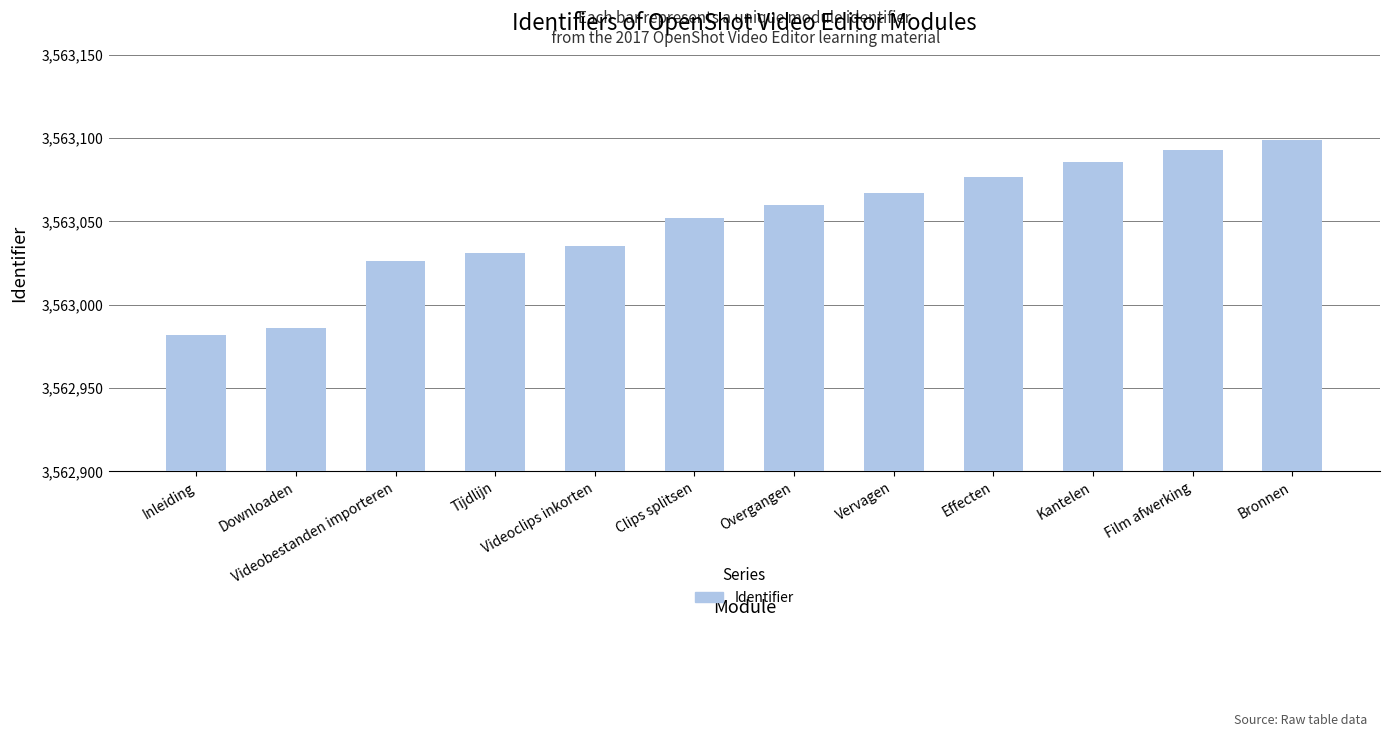

Rank the categories by value from highest to lowest.

Bronnen, Film afwerking, Kantelen, Effecten, Vervagen, Overgangen, Clips splitsen, Videoclips inkorten, Tijdlijn, Videobestanden importeren, Downloaden, Inleiding